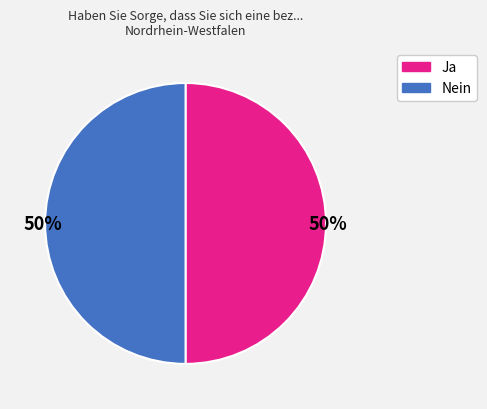

How many segments does this pie chart have?

2